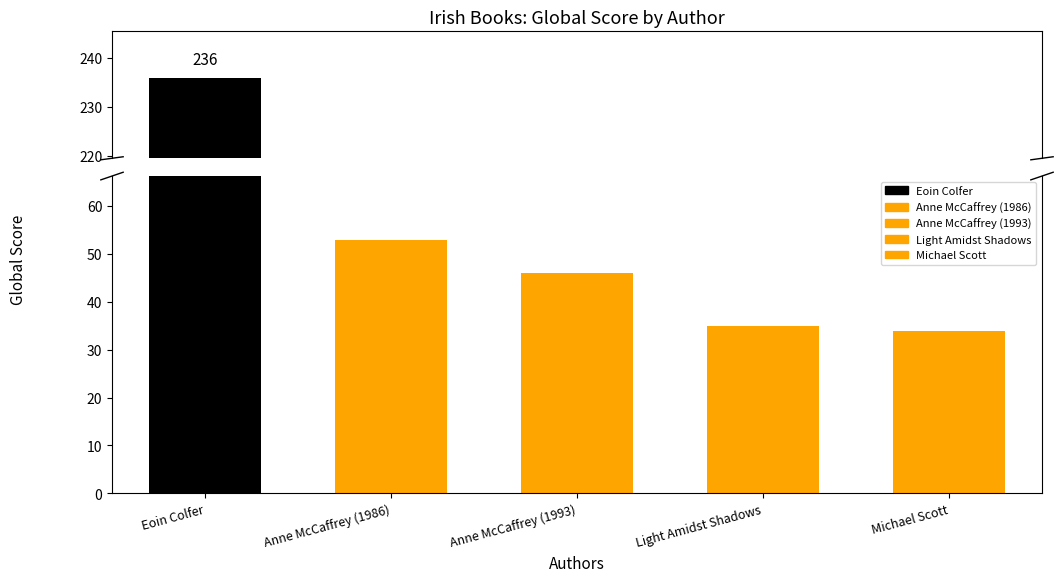

The chart shows a value of 34 at Michael Scott. True or false?

True